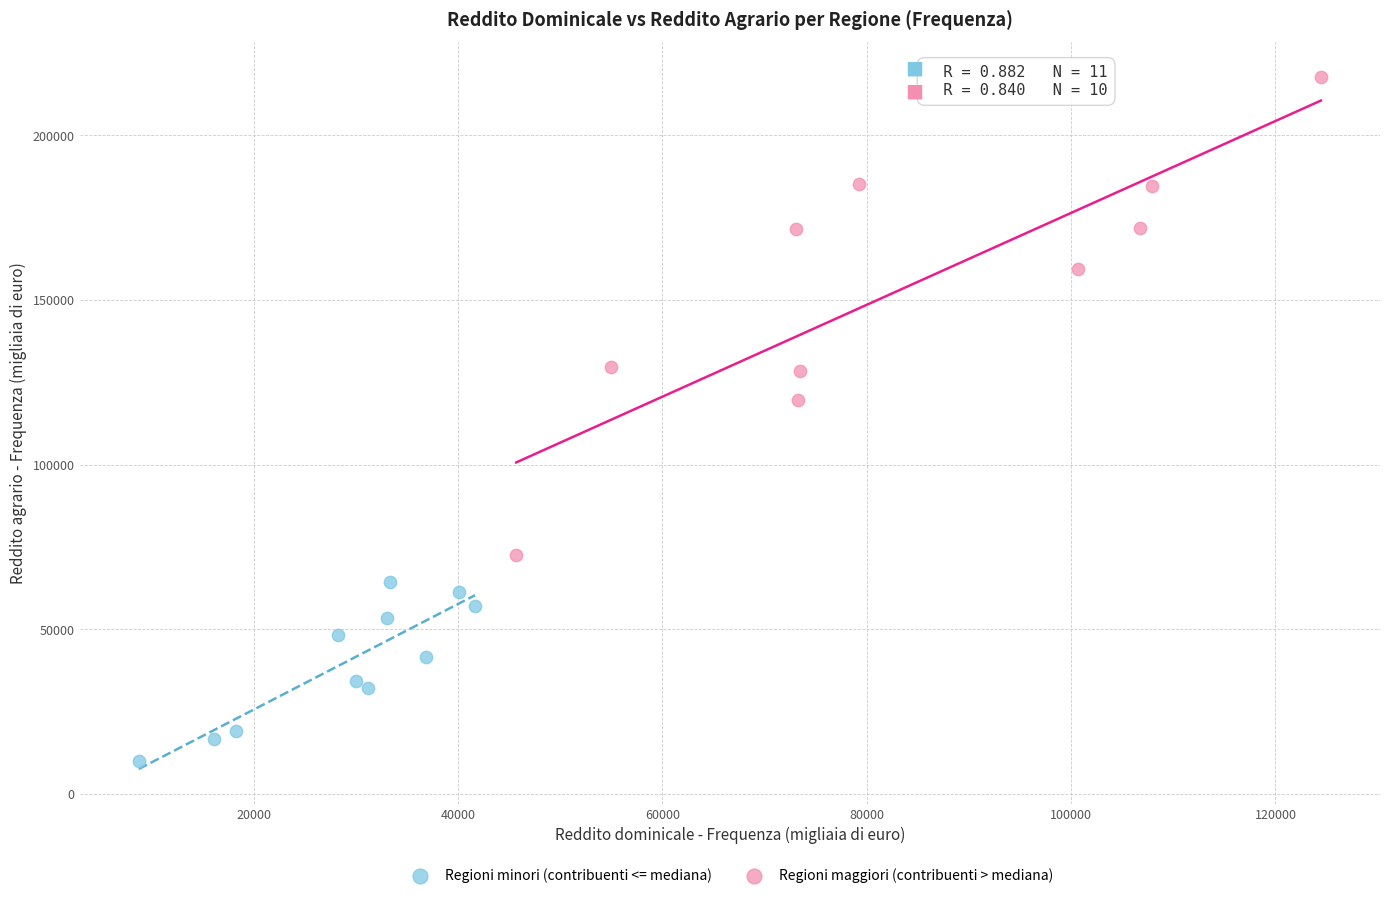

Which series has the largest Y range (max minus min)?

Regioni maggiori (contribuenti > mediana)